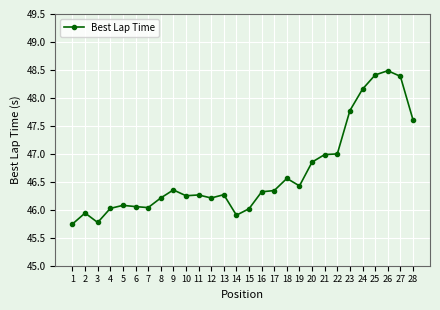

What is the sum of all values?

1306.5